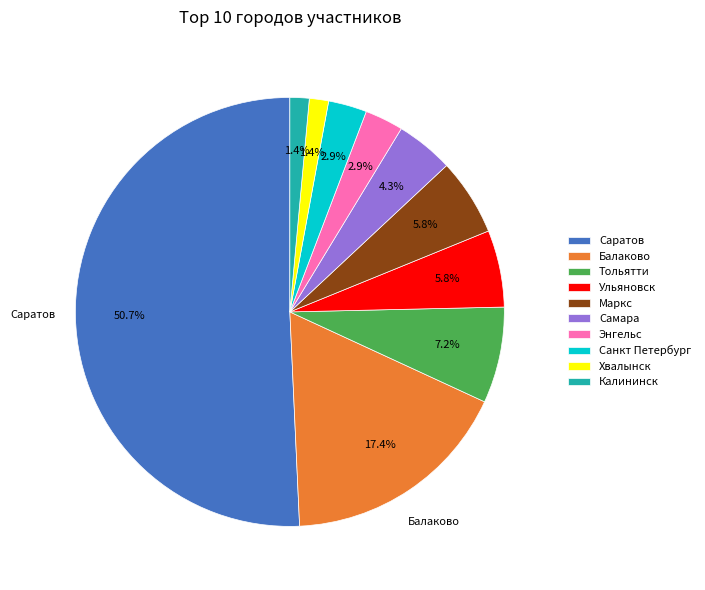

True or false: Хвалынск accounts for 11% of the total.

False